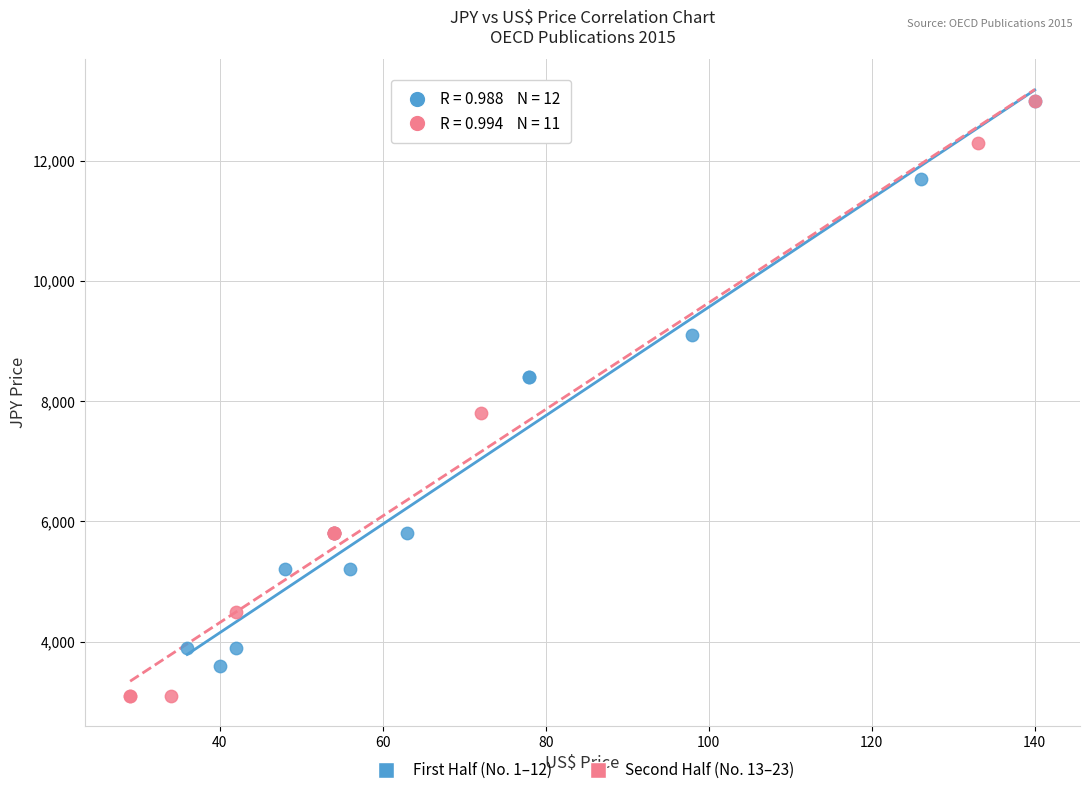

Which series reaches the minimum Y coordinate?

Second Half (No. 13–23)